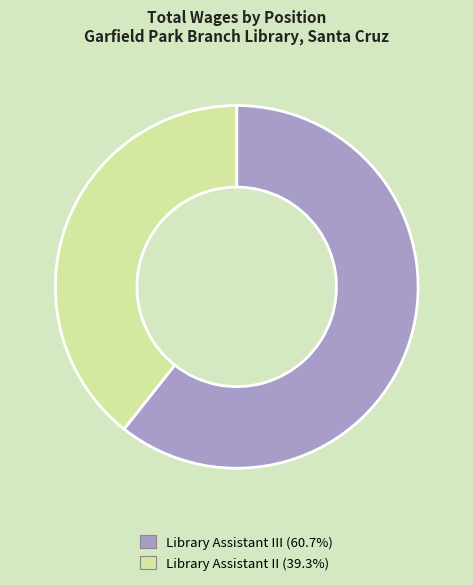

Approximately how many times larger is the value at Library Assistant II (39.3%) compared to Library Assistant III (60.7%)?

0.6